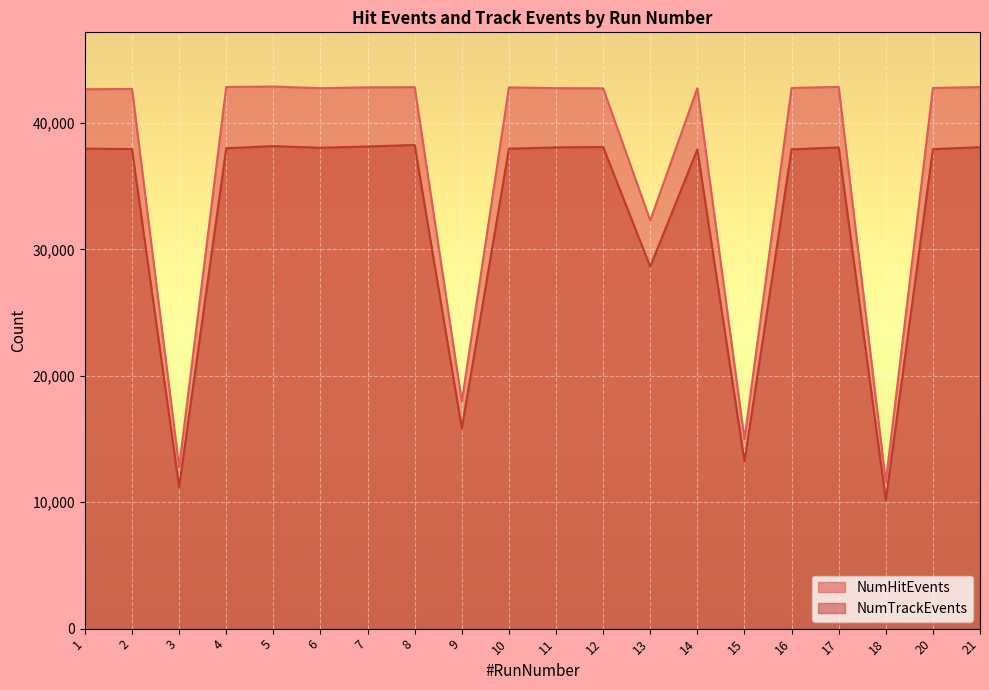

At which category is the sum across all series the highest?

8